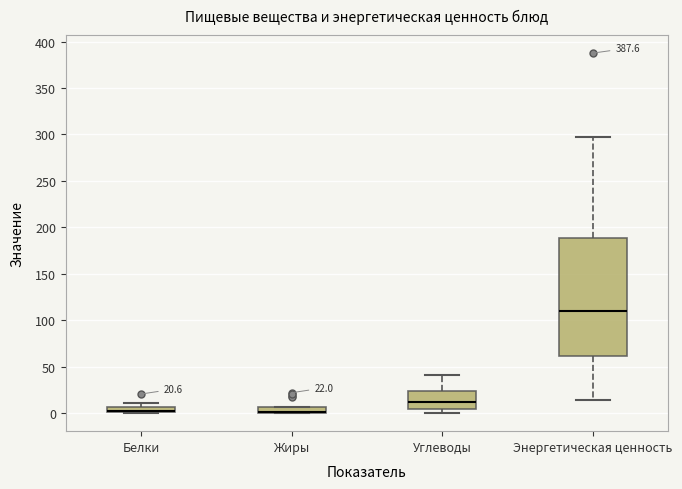

Comparing the boxes themselves (not the whiskers), which one is the tallest?

Энергетическая ценность